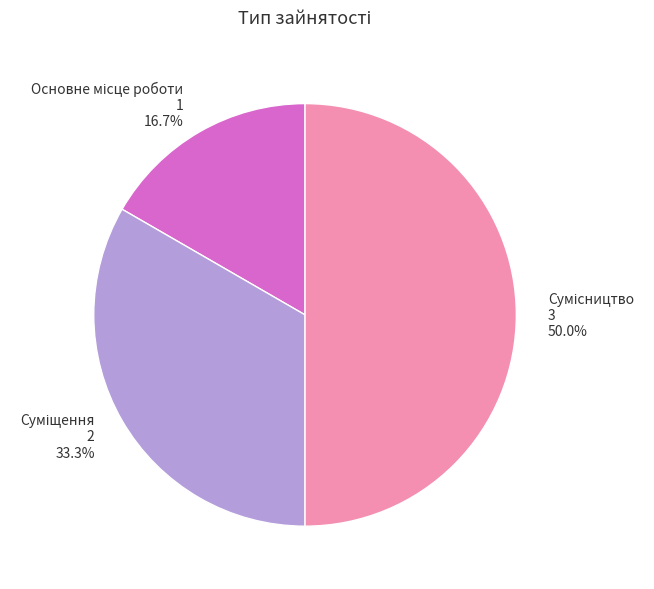

What percentage is NOT represented by Суміщення?

66.7%